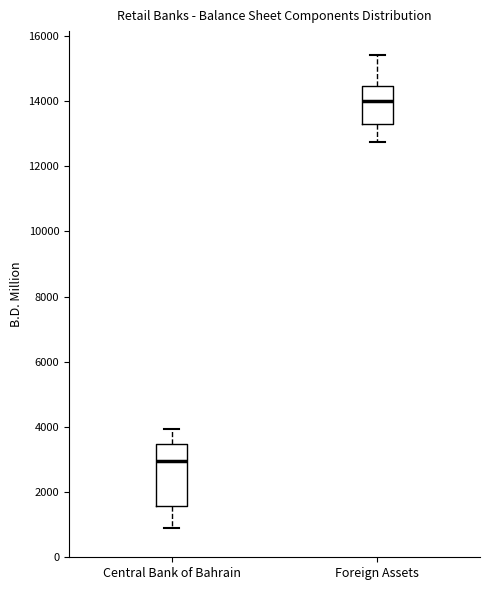

Where does the median line of the box for Foreign Assets sit on the y-axis? The values are not printed on the chart, so give them approximately, as read against the axis.

14000